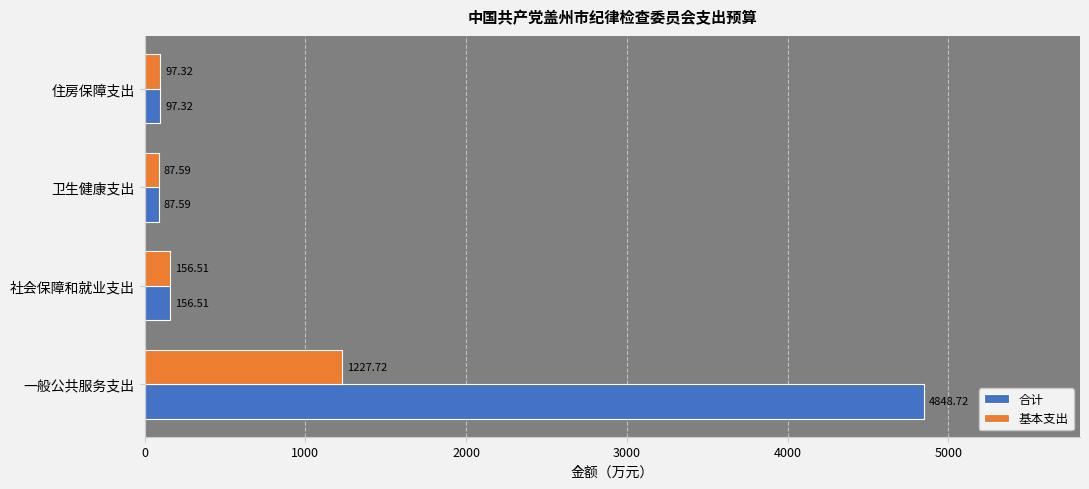

How many series are shown in this chart?

2